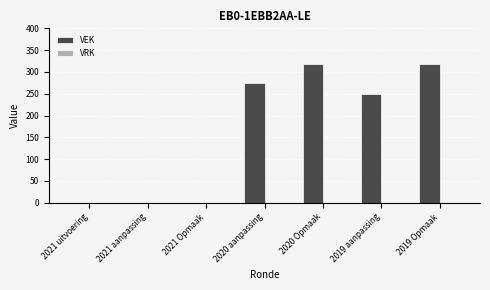

Are the bars horizontal?

No